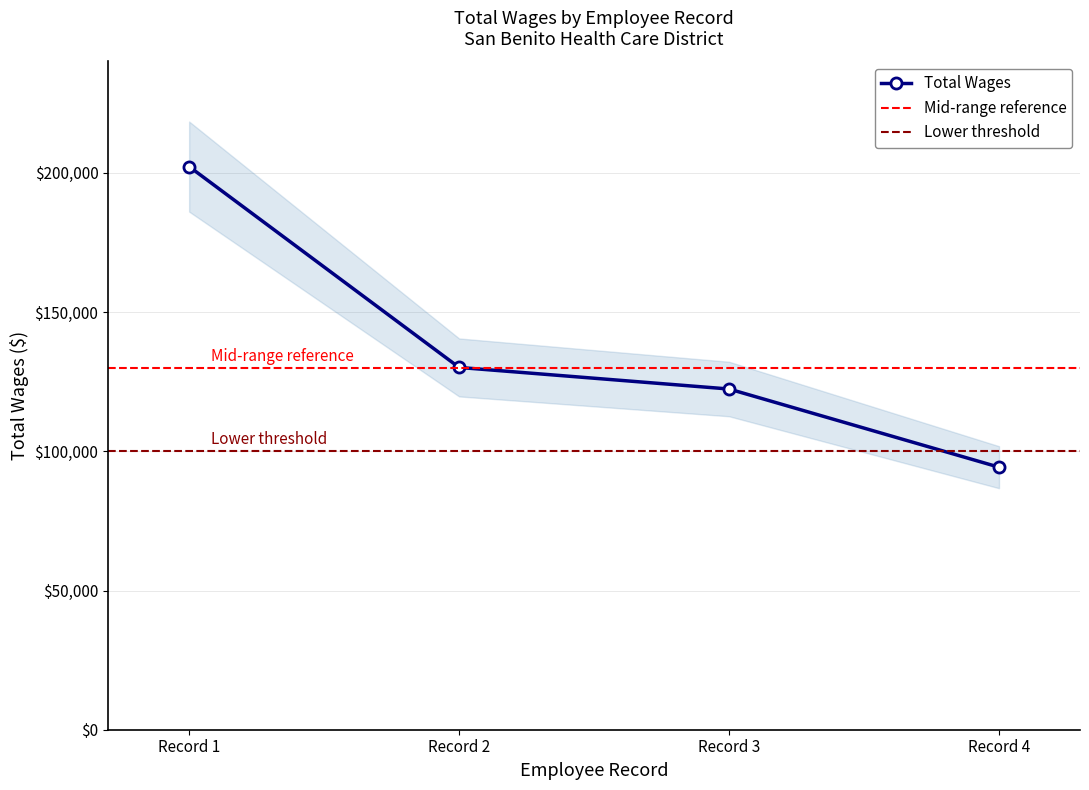

Rank the categories by Total Wages value from lowest to highest.

Record 4, Record 3, Record 2, Record 1